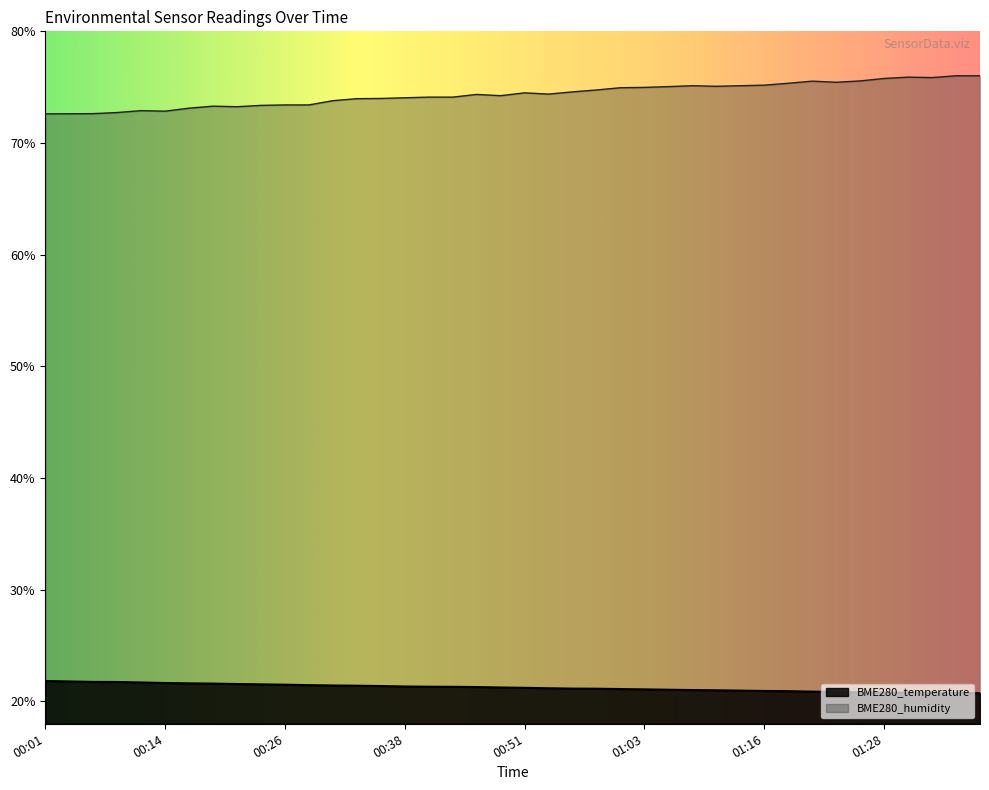

What is the average value of the BME280_temperature series?

21.2